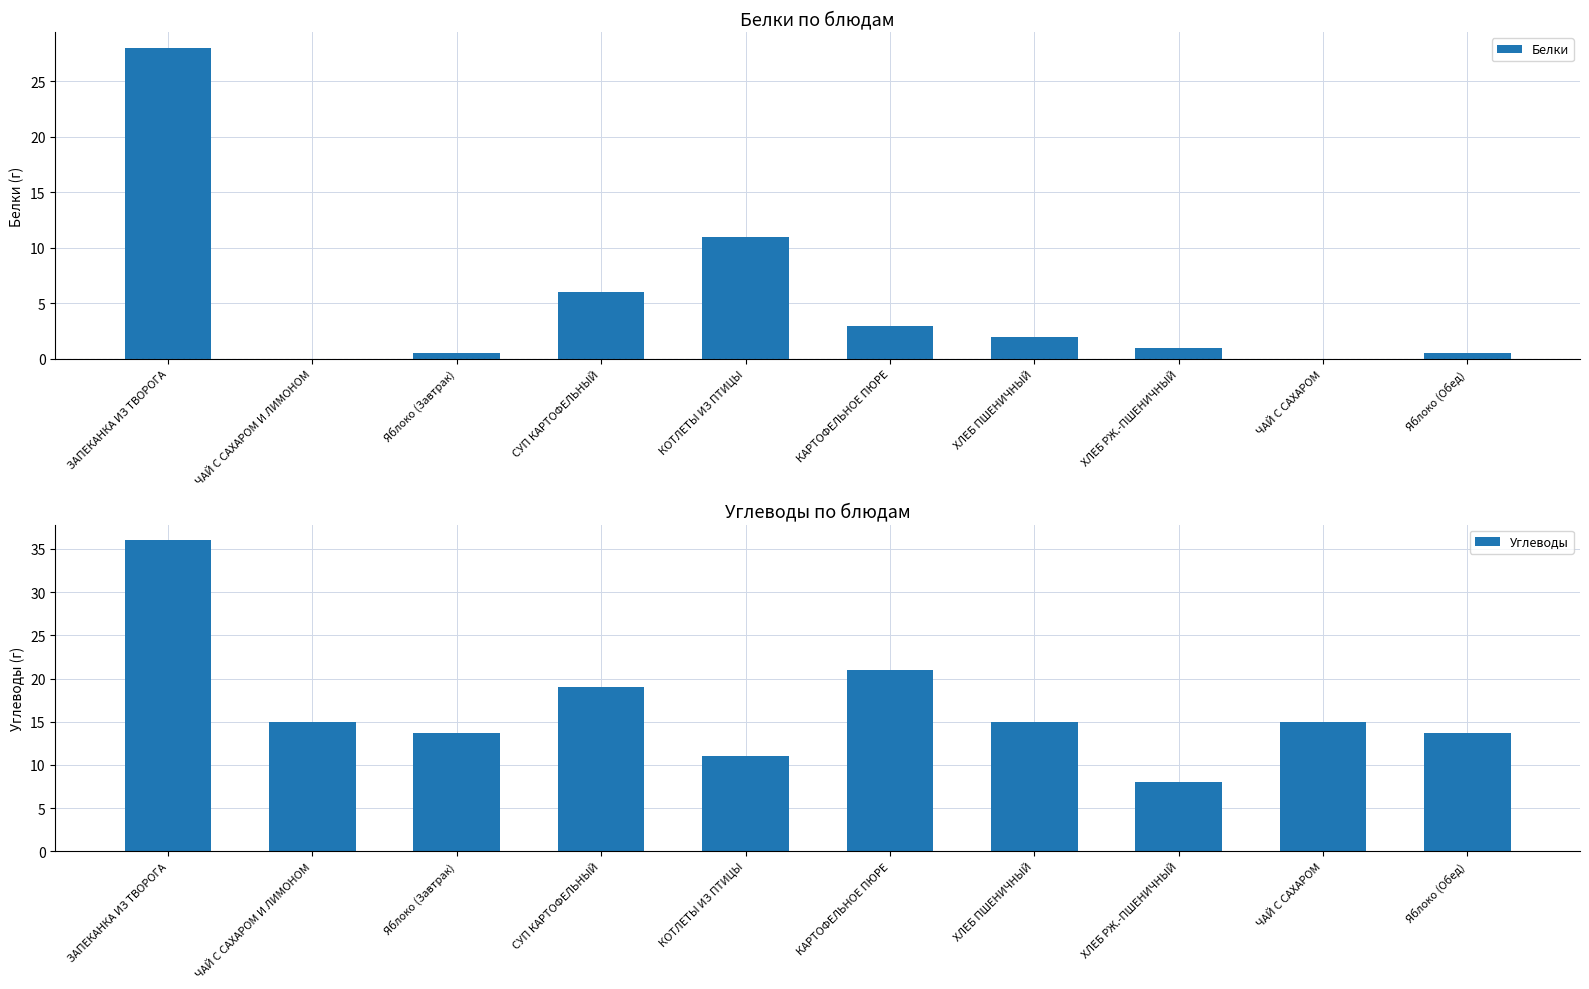

Between ЧАЙ С САХАРОМ and КОТЛЕТЫ ИЗ ПТИЦЫ, which is larger?

КОТЛЕТЫ ИЗ ПТИЦЫ